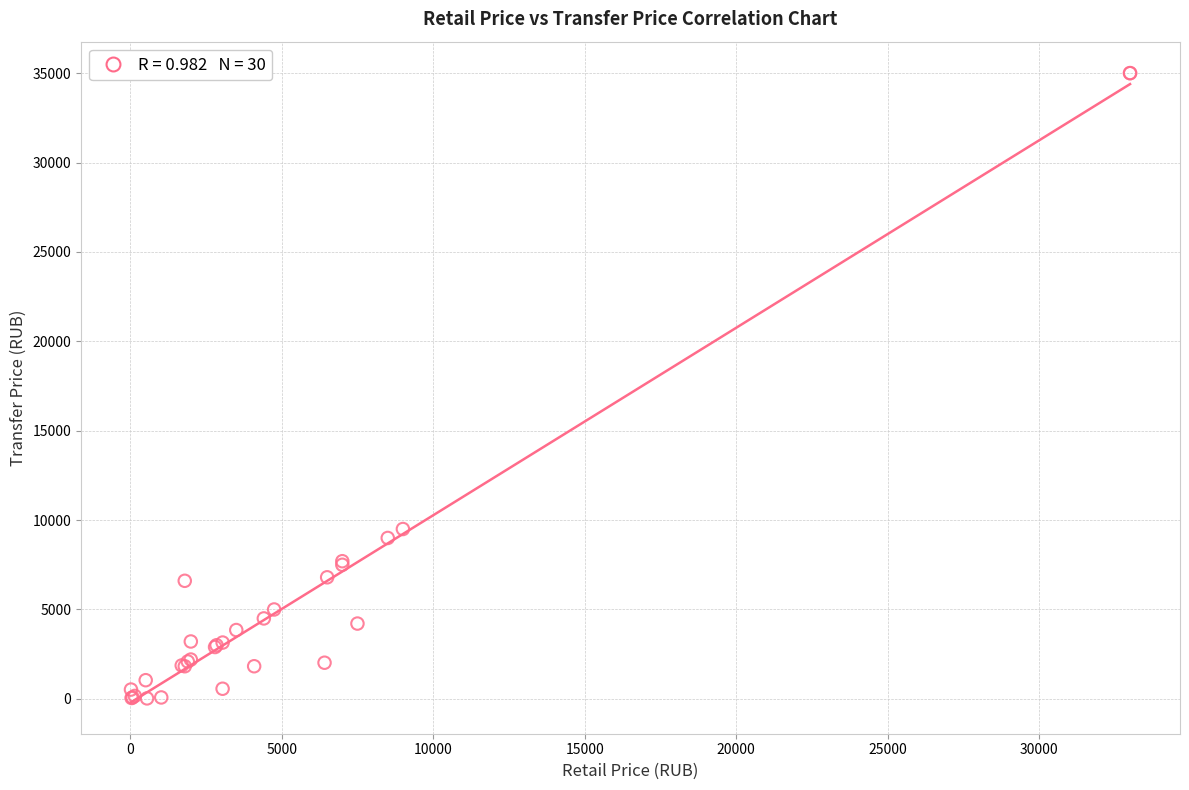

What Y value in the scatter plot is closest to 17513?

9500.0